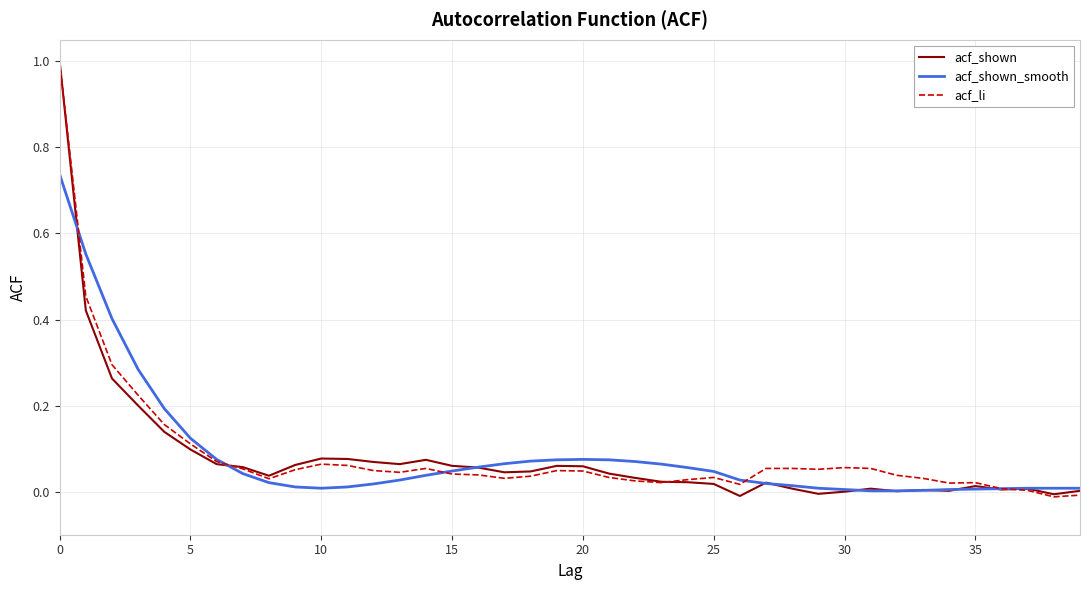

What is the maximum value shown in the chart?

1.0